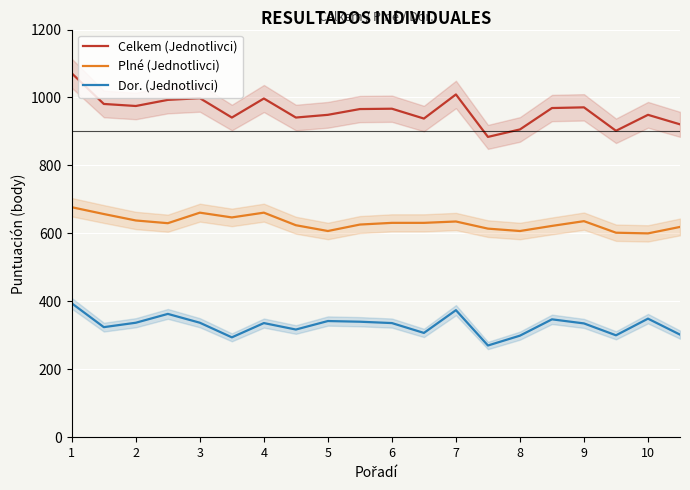

True or false: Celkem (Jednotlivci) has more than 2 points higher than both neighbors.

True